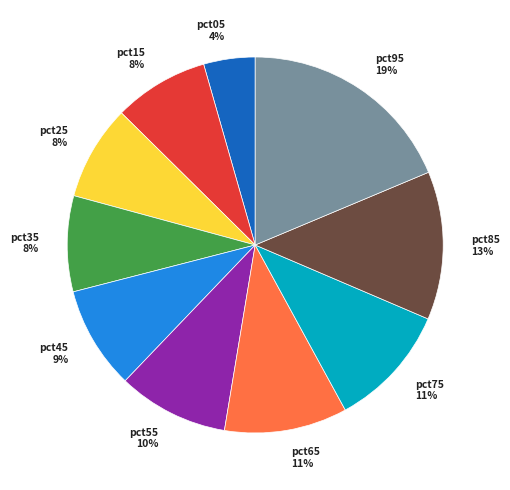

True or false: pct35 accounts for 8% of the total.

True